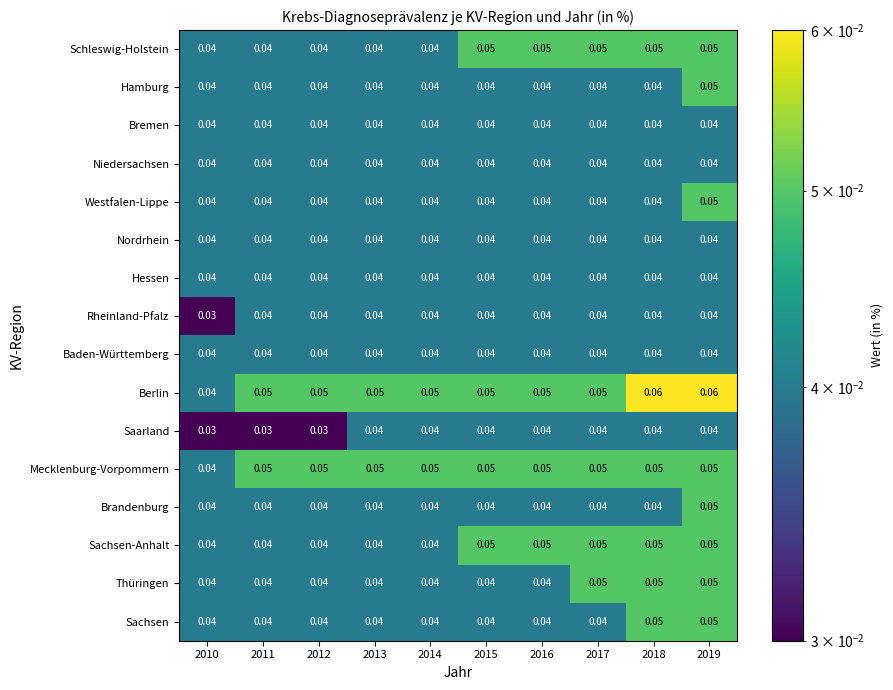

Which series has the largest range (max minus min)?

Berlin